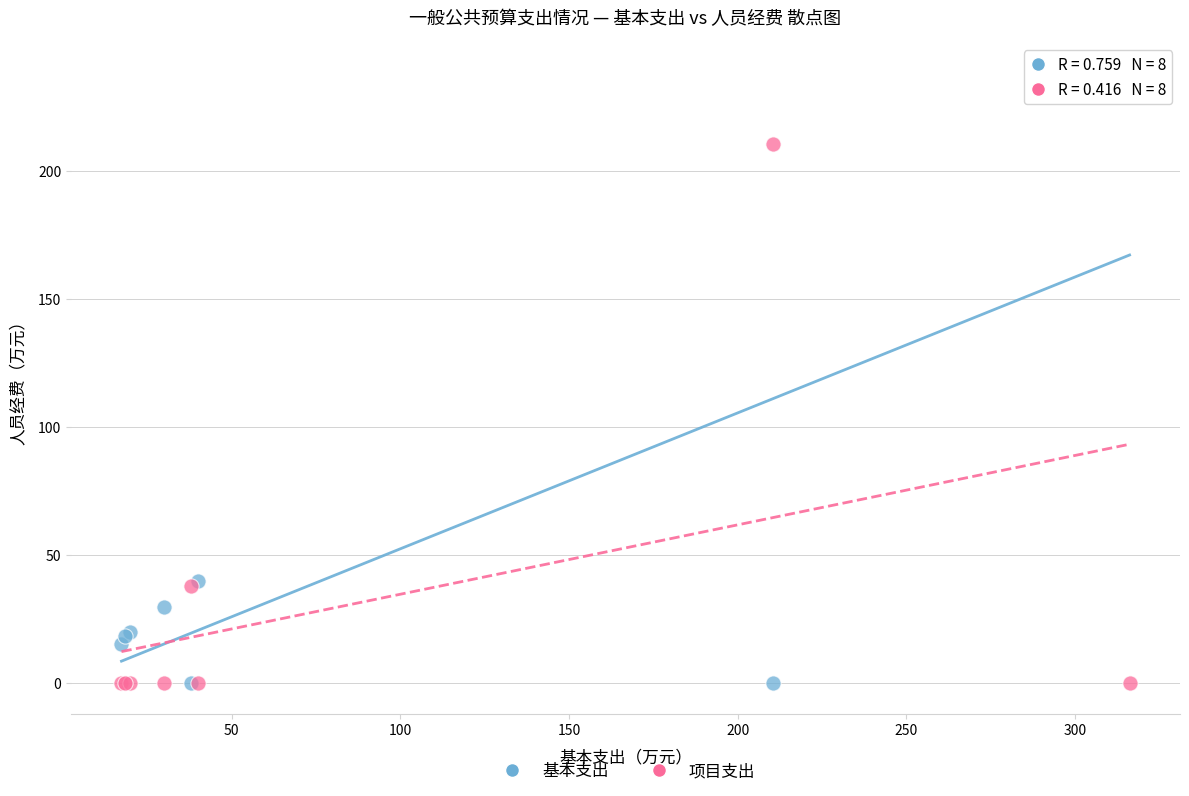

Which series has the widest spread of Y values?

基本支出